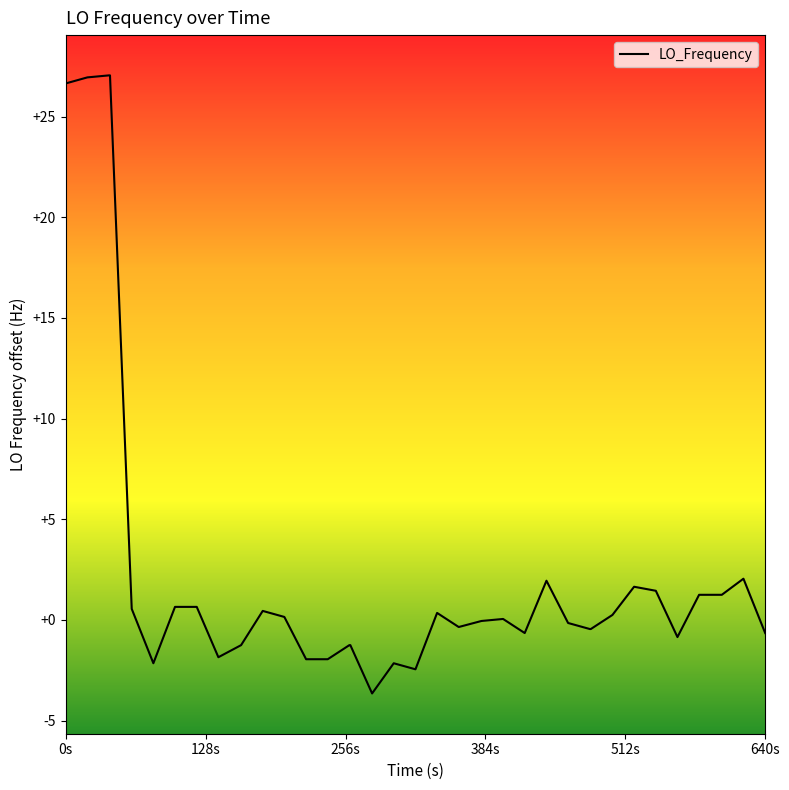

Is this an area chart (filled region under the line)?

No